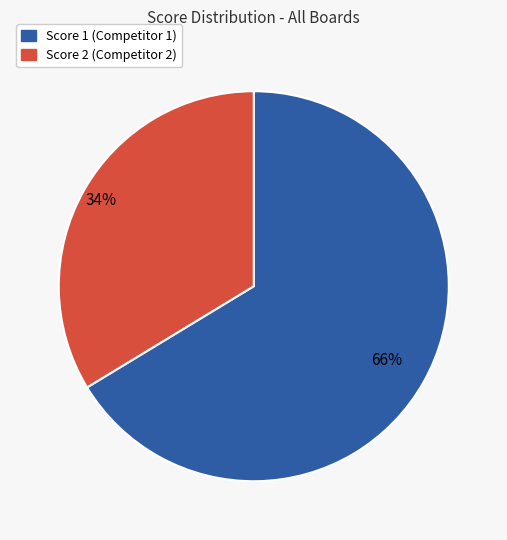

How many slices are in this pie chart?

2